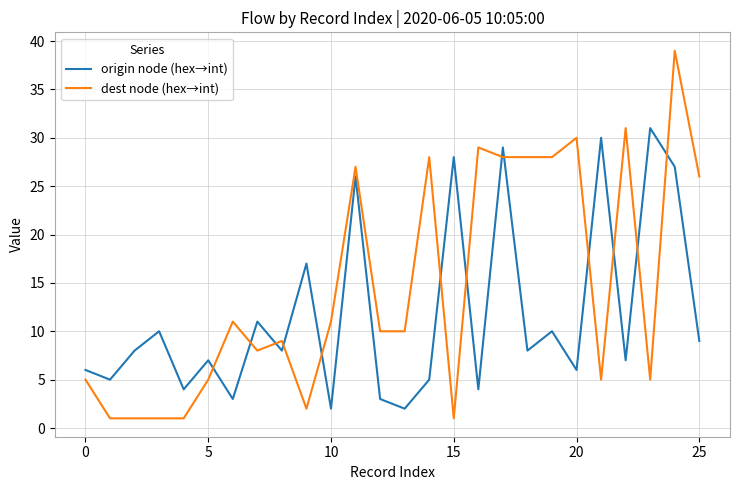

How many categories are shown in the chart?

26